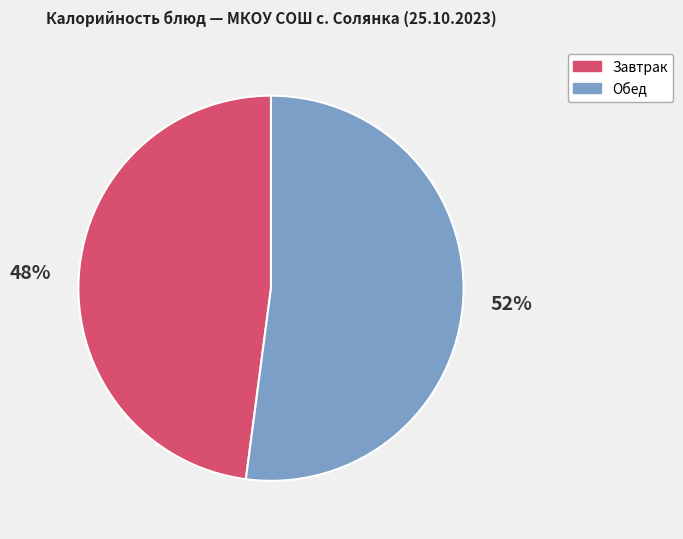

To the nearest percent, what is the difference between the largest and smallest slice percentages?

4%